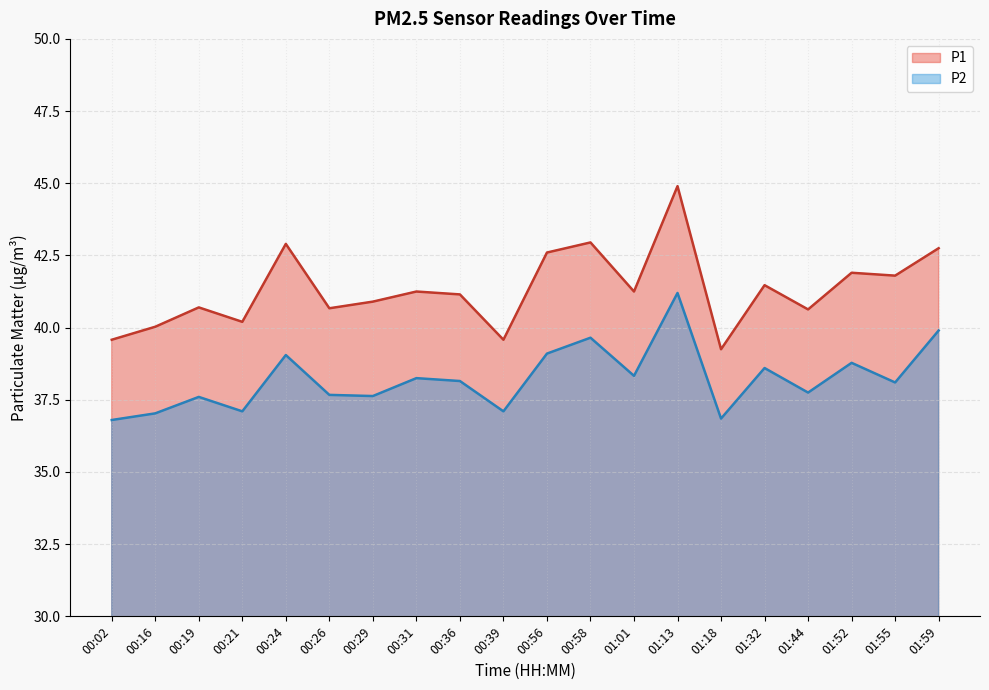

Does the chart have visible grid lines?

Yes